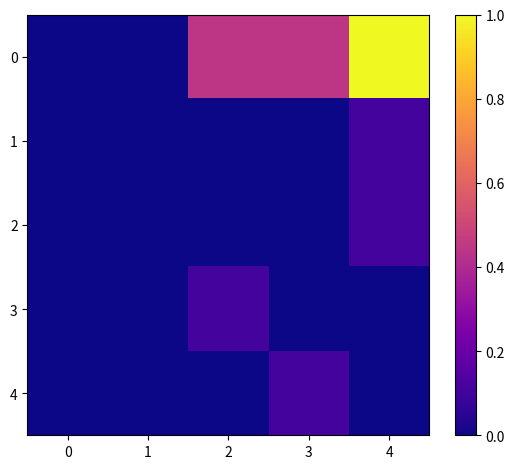

At which category is the sum across all series the highest?

4